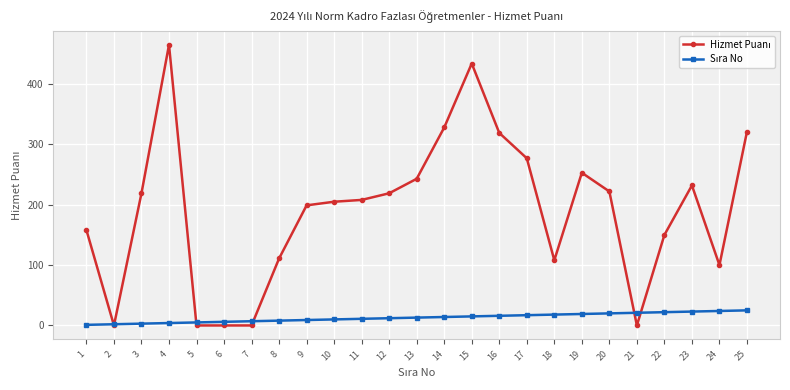

What is the greatest value displayed?

465